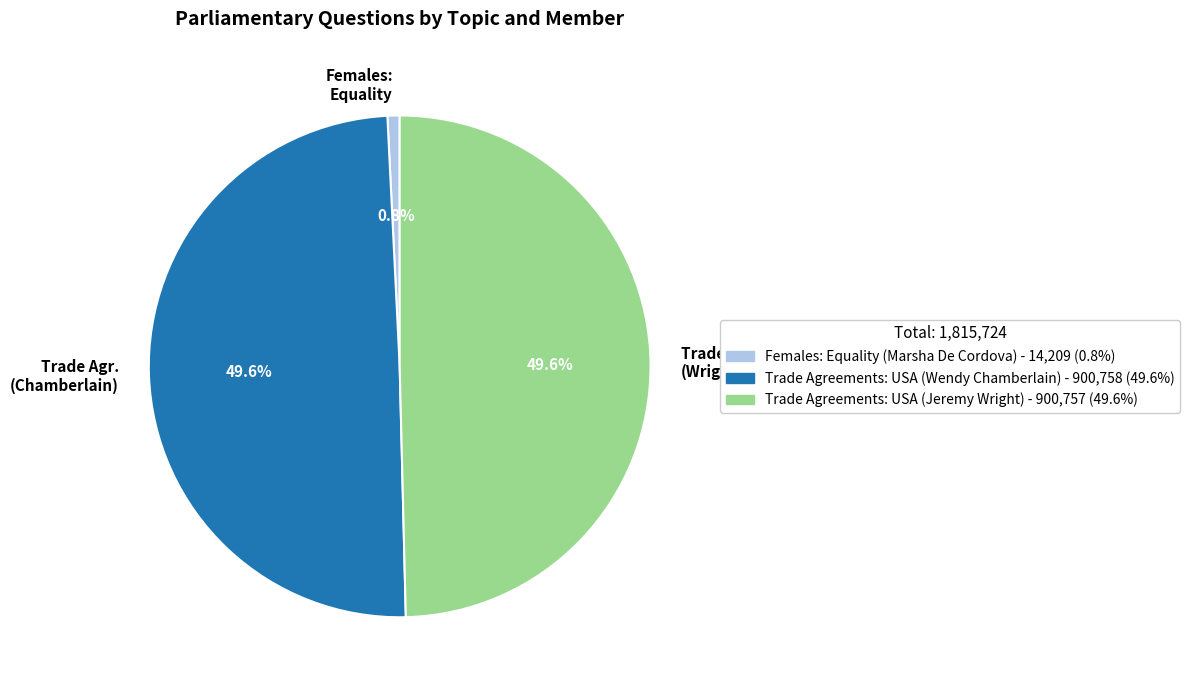

Do Females: Equality and Trade Agr. (Wright) together represent more than half of the pie?

Yes